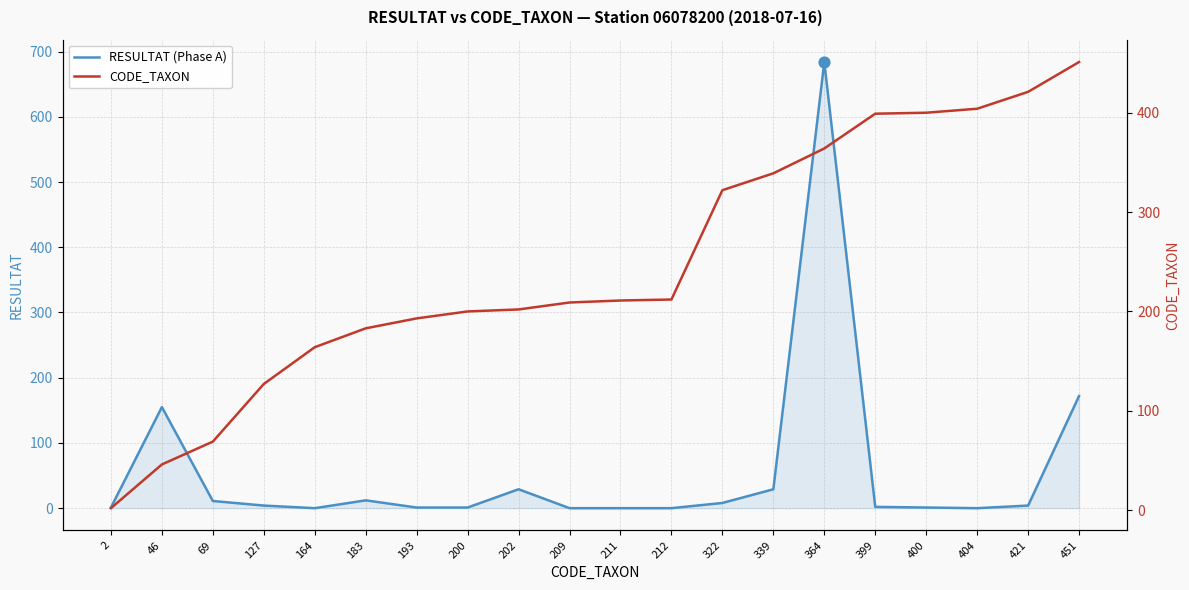

What are all the series names shown in the legend?

RESULTAT (Phase A), CODE_TAXON